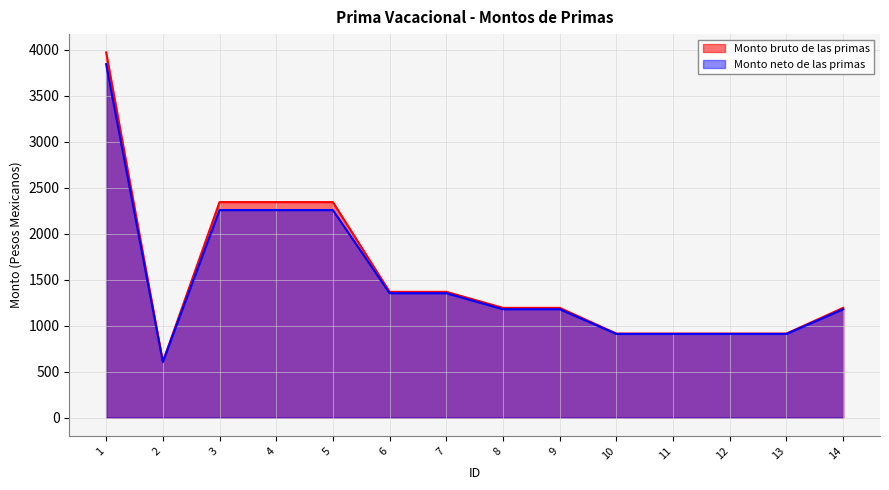

What are all the series names shown in the legend?

Monto bruto de las primas, Monto neto de las primas